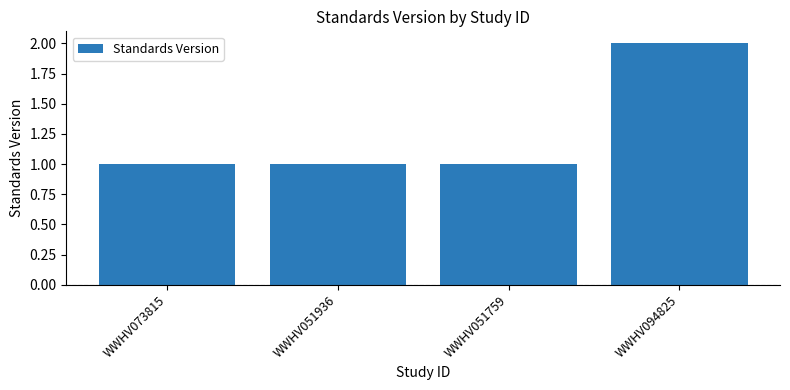

The value at WWHV094825 is 1. True or false?

False